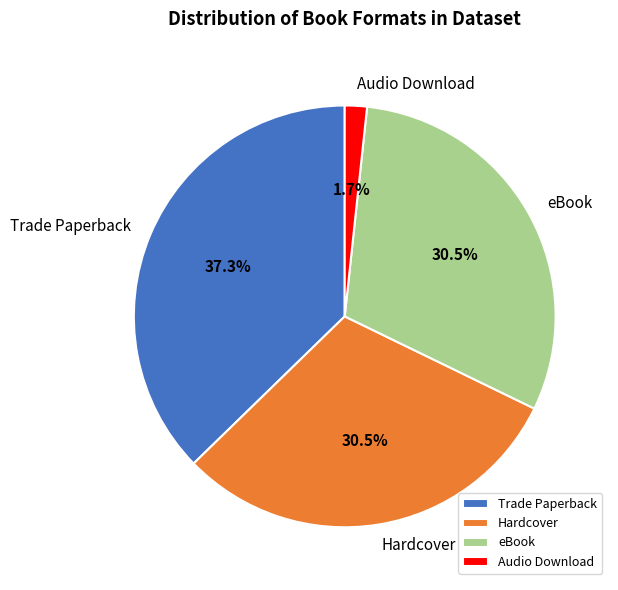

What is the ratio of the value at eBook to the value at Trade Paperback?

0.8